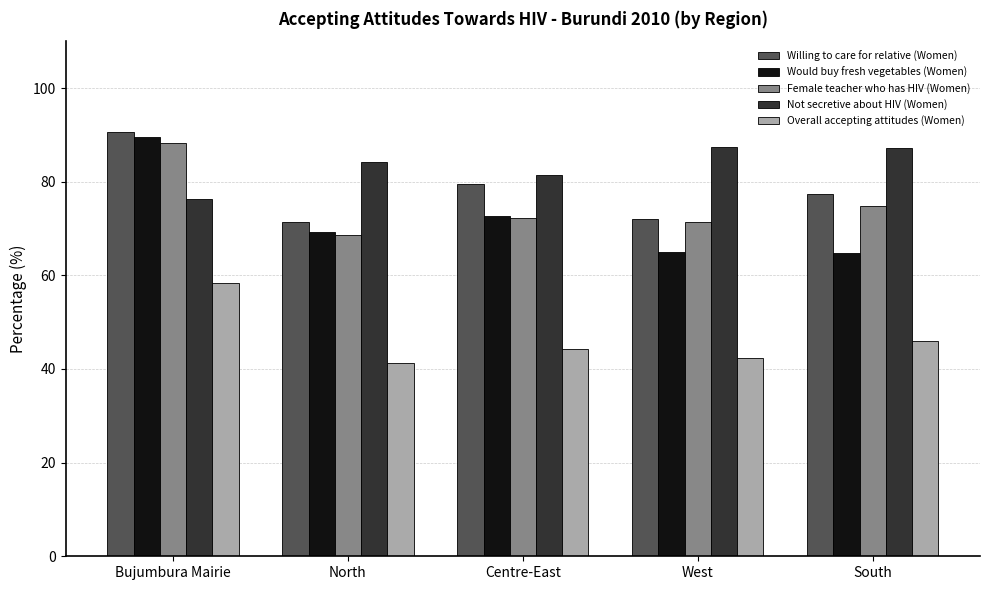

Which series has the largest range (max minus min)?

Would buy fresh vegetables (Women)